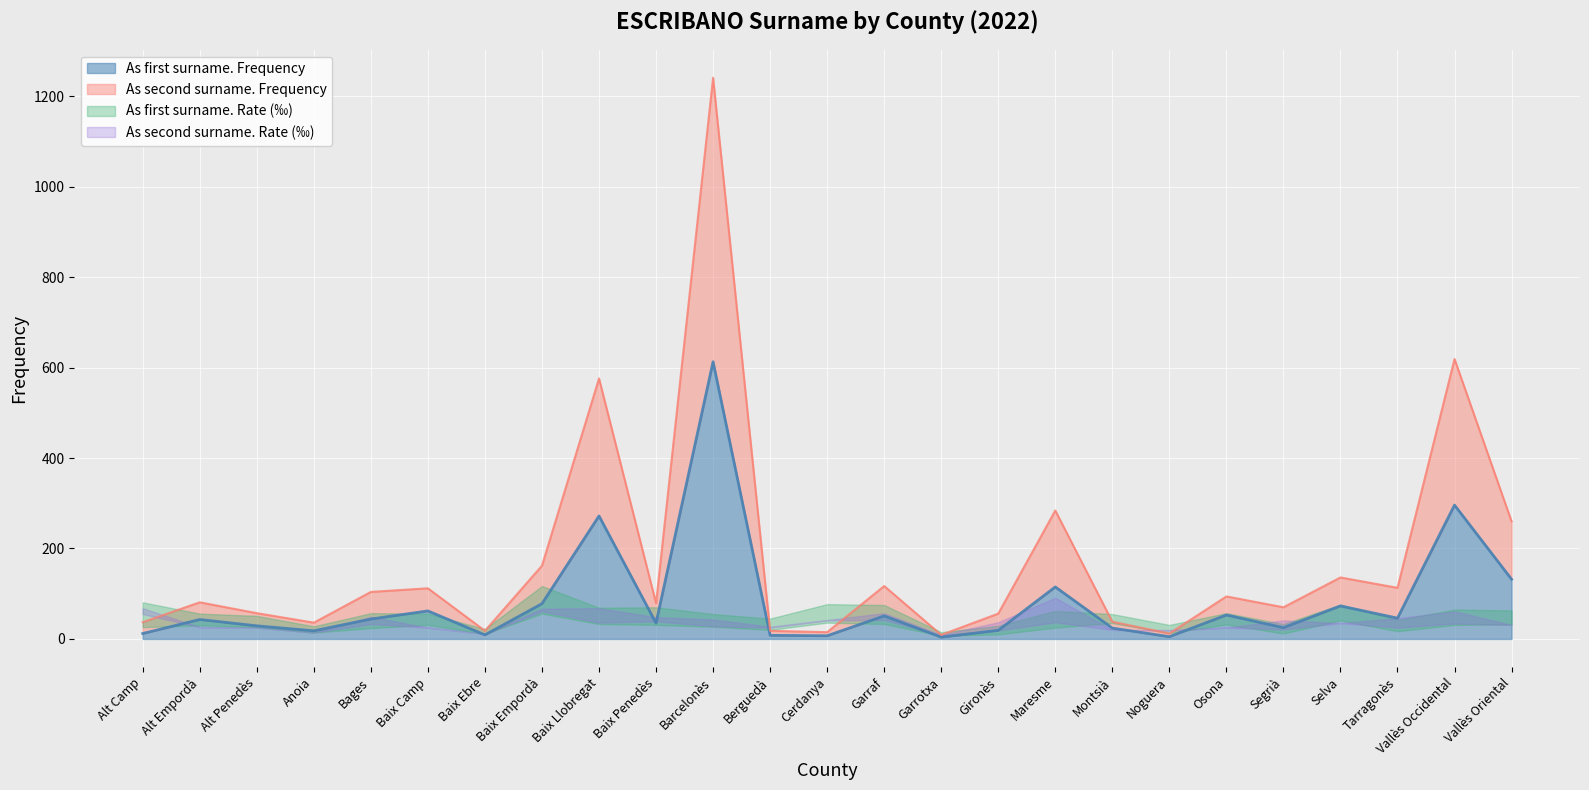

Does the chart display data point markers on the line(s)?

No